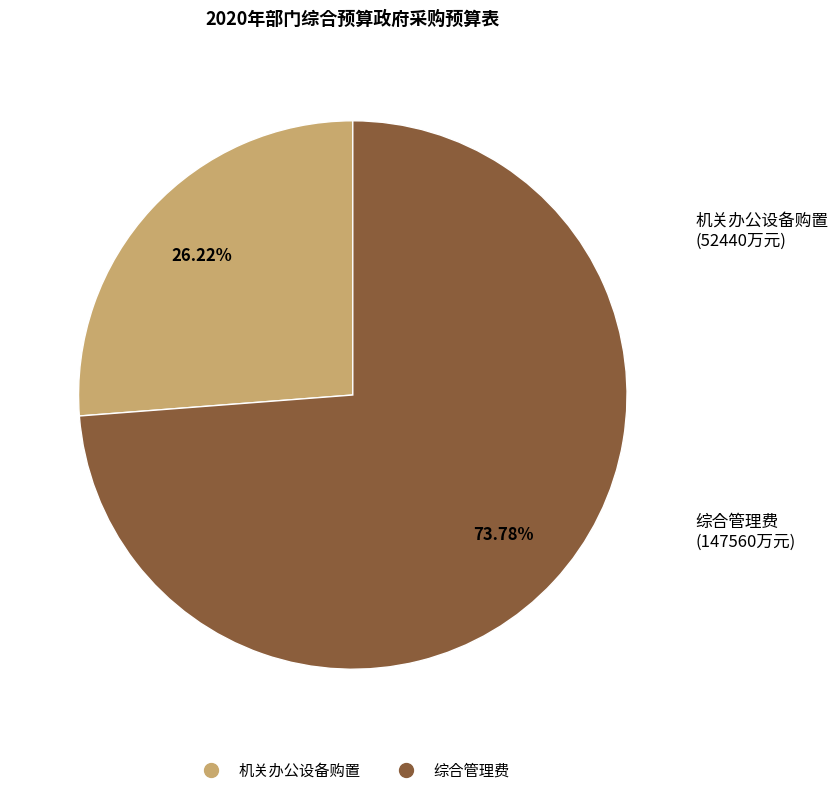

Between 机关办公设备购置 and 综合管理费, which is larger?

综合管理费